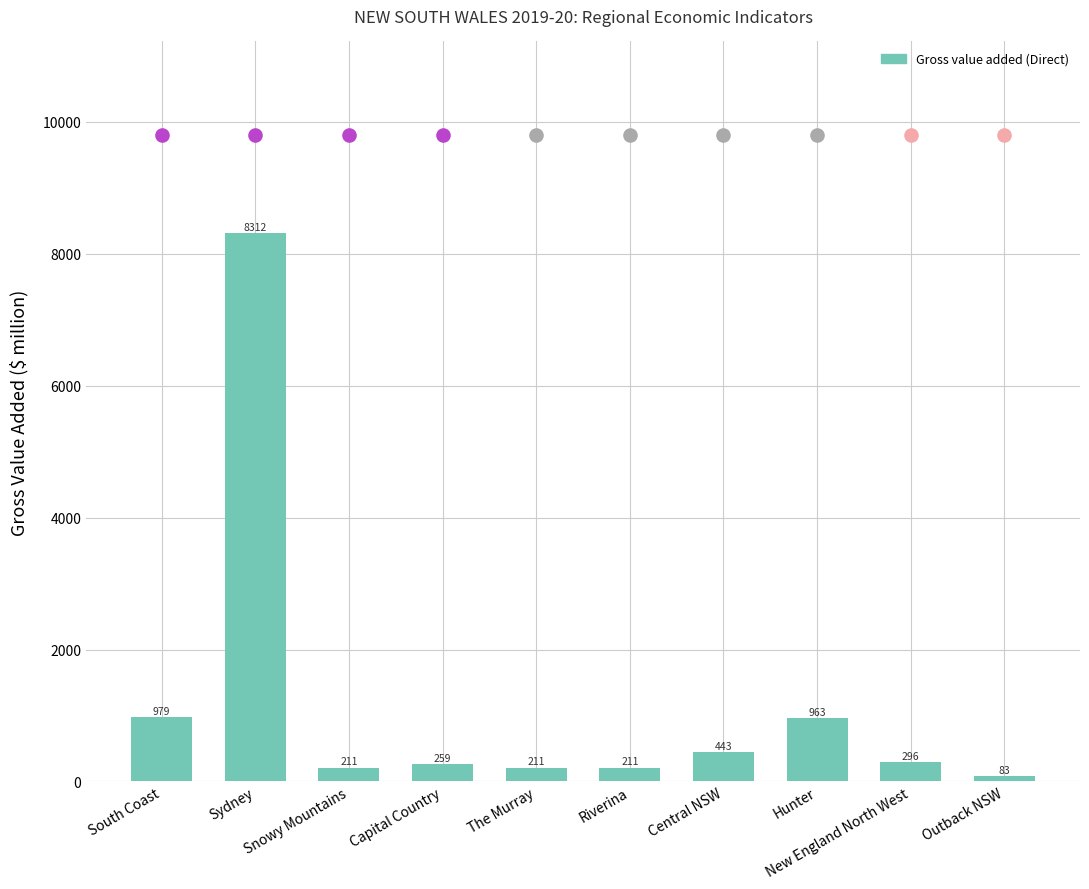

What is the change in value from South Coast to Sydney?

+7332.5